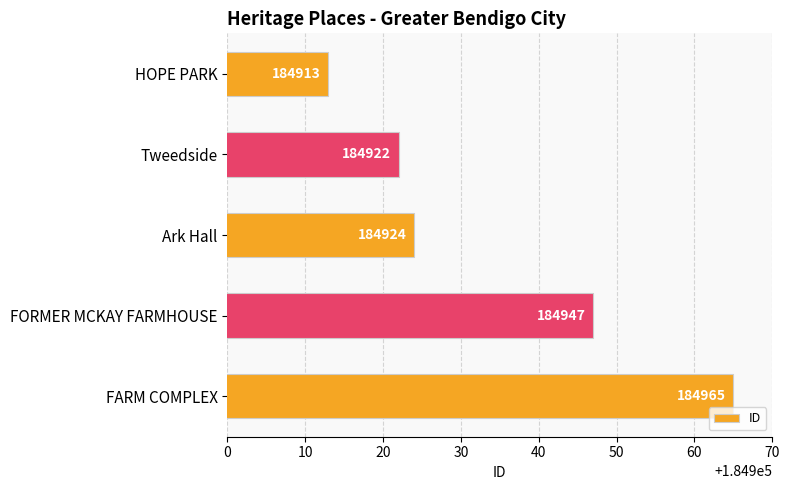

What is the minimum value shown in the chart?

184913